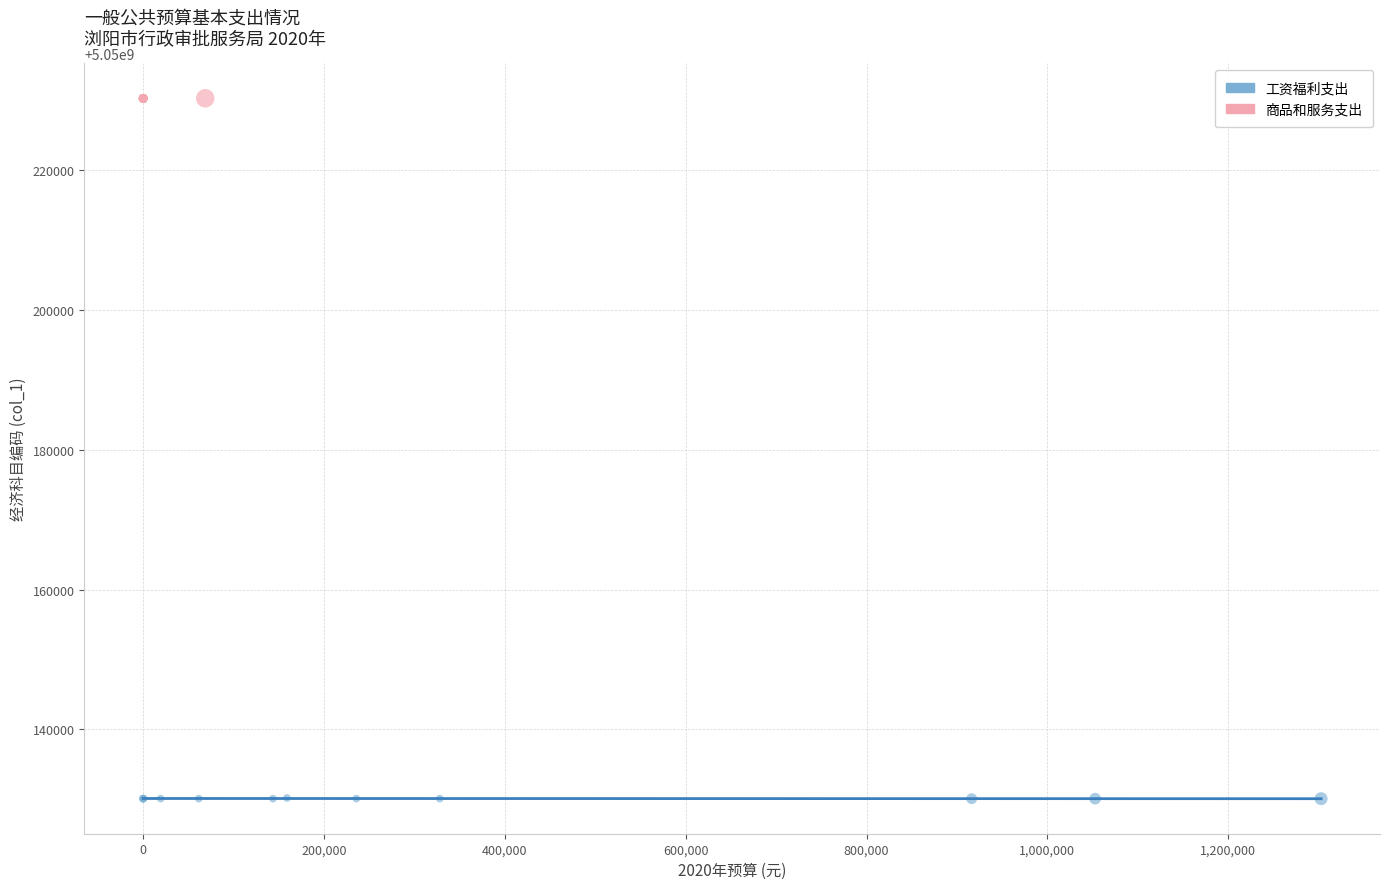

Which series contains the lowest Y value?

工资福利支出